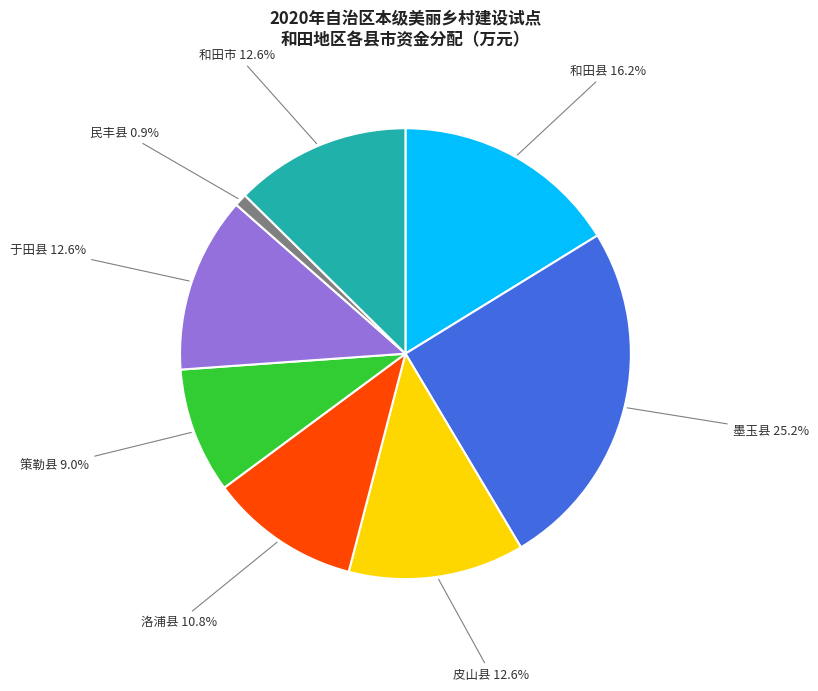

Is there a majority slice in this chart?

No